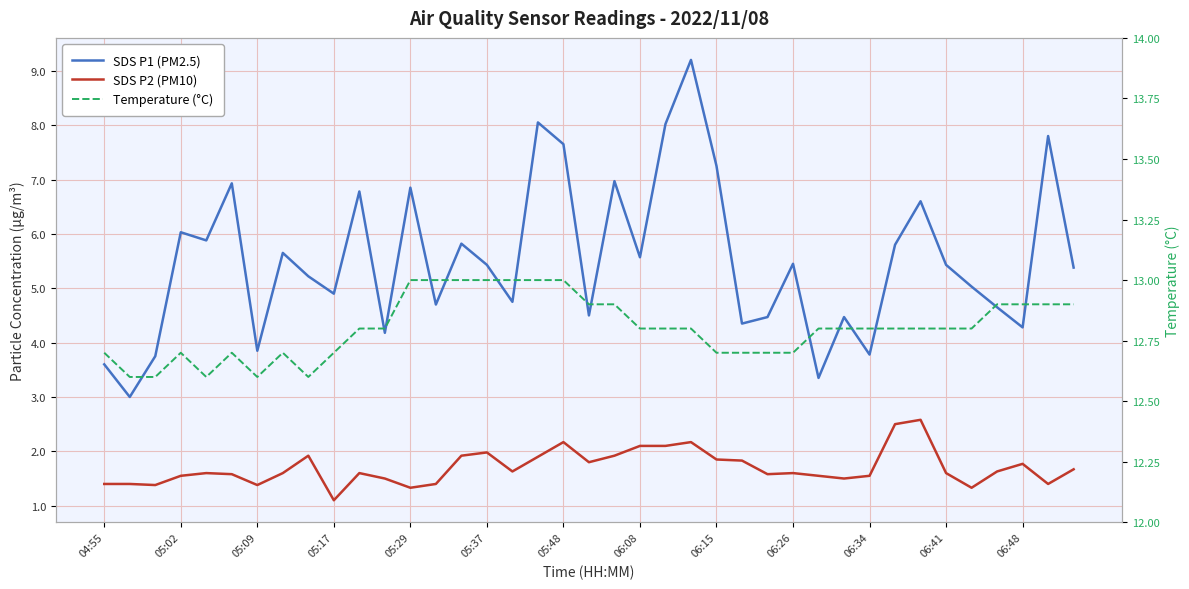

Which series has the largest total across all categories?

Temperature (°C)